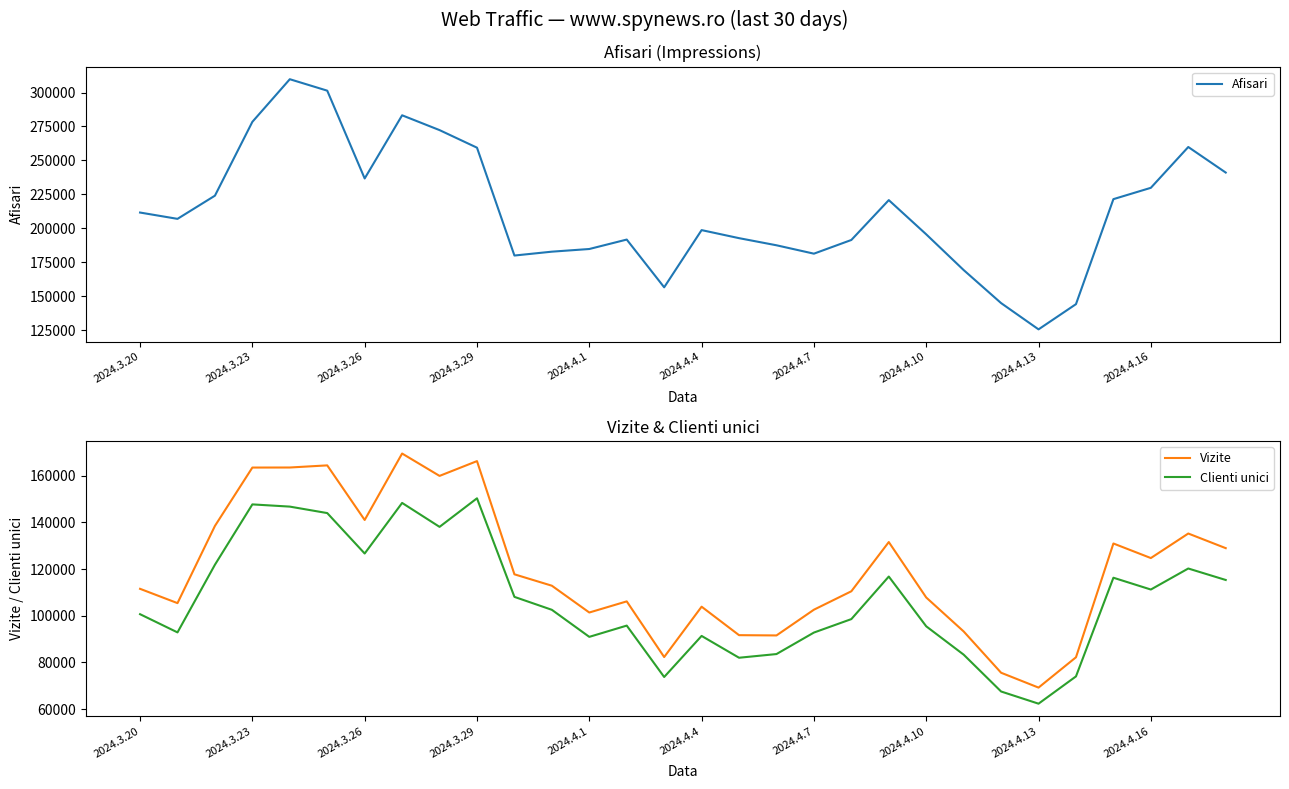

What is the maximum value shown in the chart?

309837